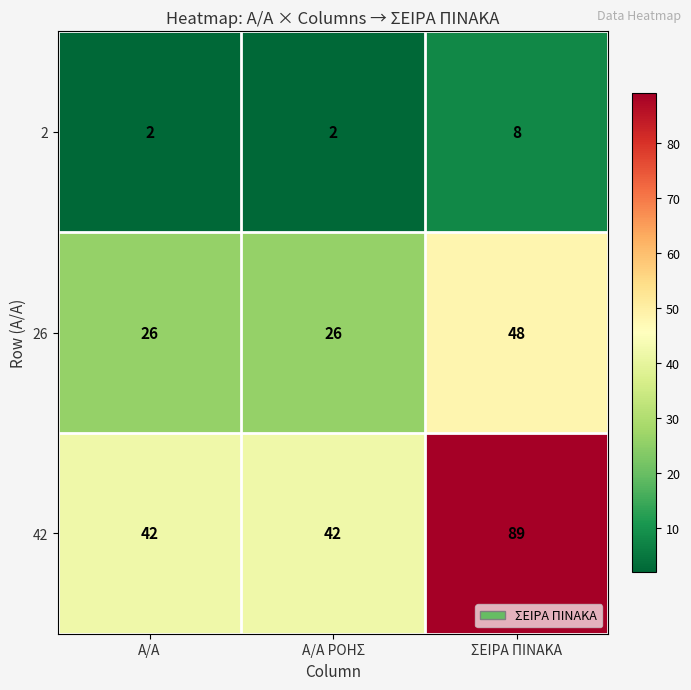

Which series changed the most between Α/Α ΡΟΗΣ and ΣΕΙΡΑ ΠΙΝΑΚΑ?

42